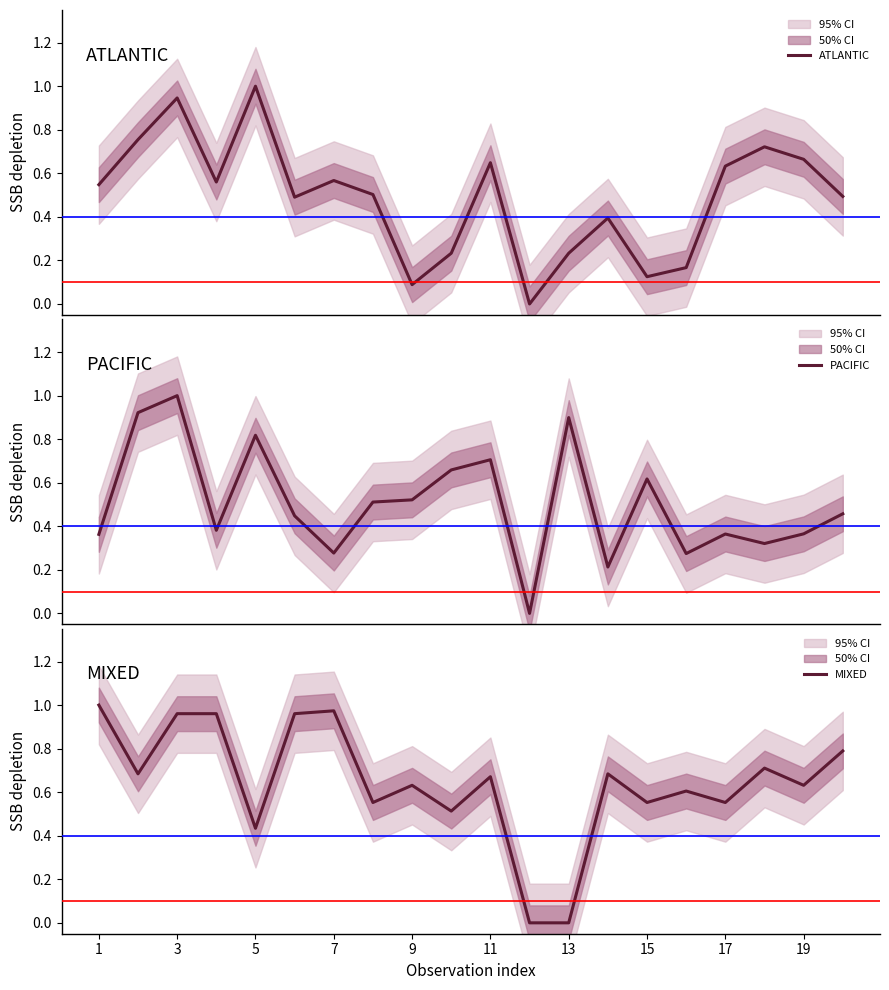

How many lines are shown in the chart?

3